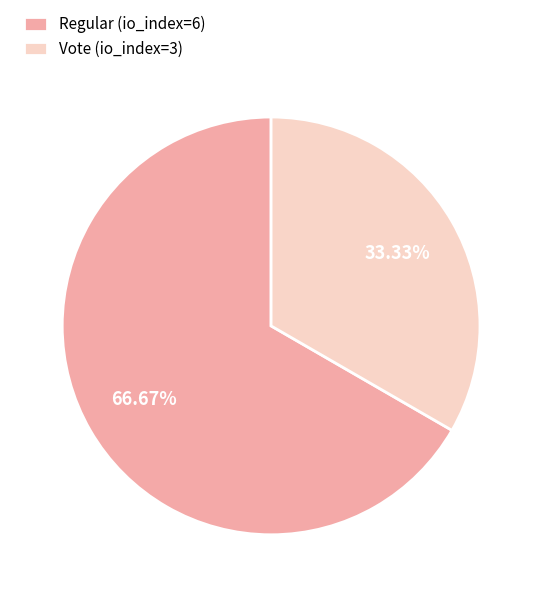

Which slice is the largest?

Regular (io_index=6)